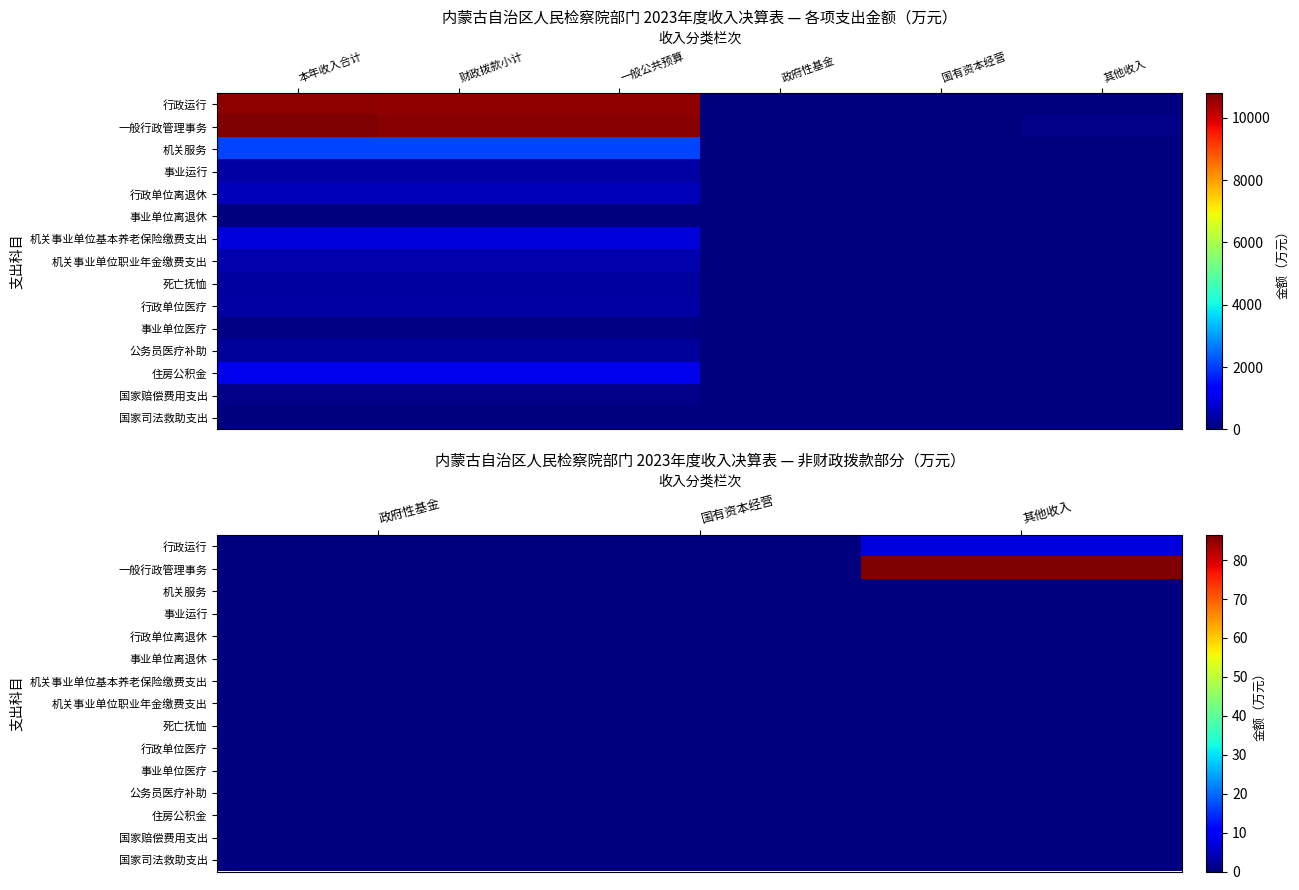

Which series changed the most between 政府性基金 and 其他收入?

一般行政管理事务